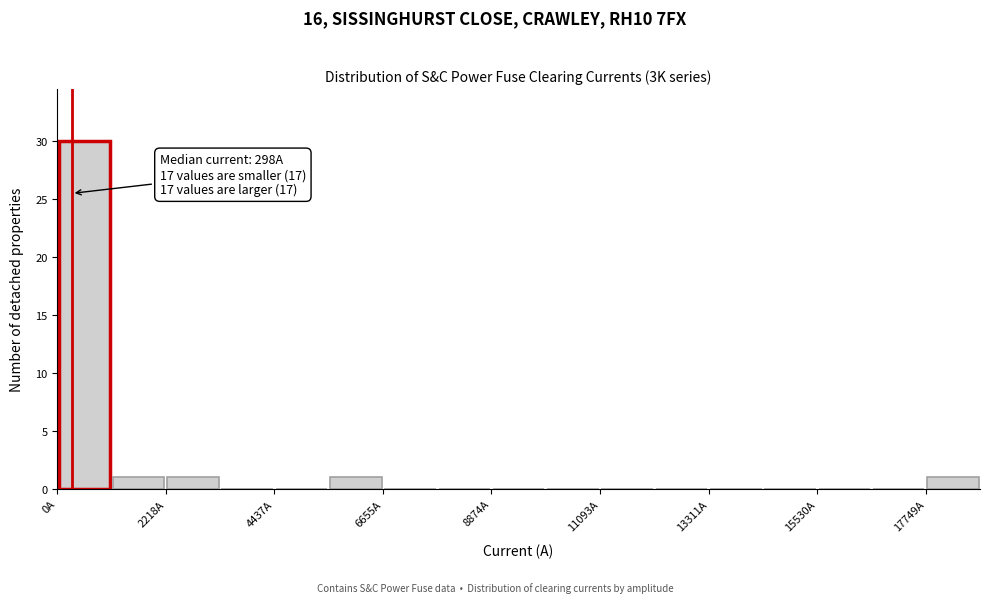

Read against the x-axis, roughly where is the centre of the tallest bar?

500